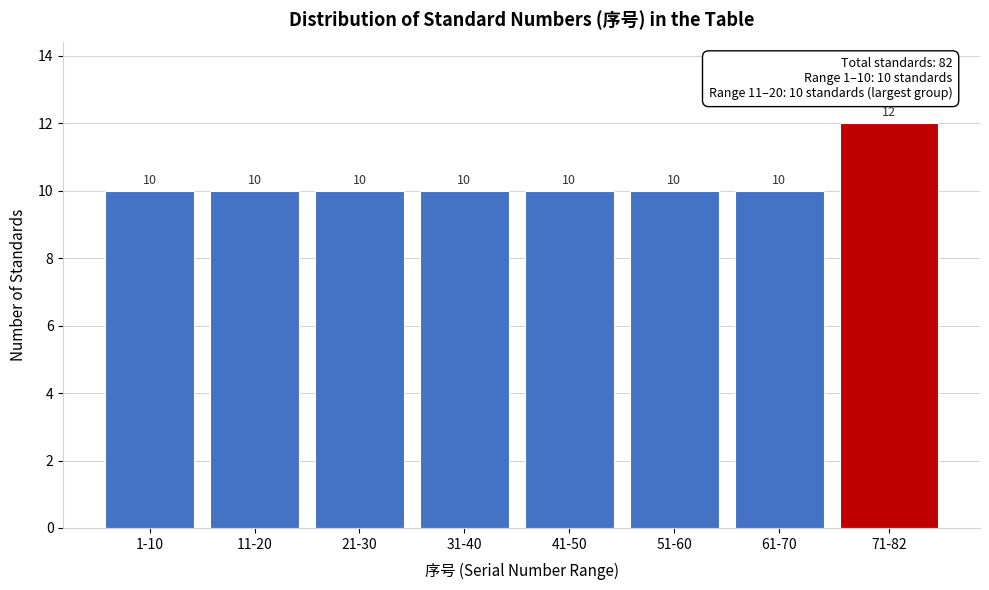

Reading right to left, extract all data points from this chart.

12	10	10	10	10	10	10	10